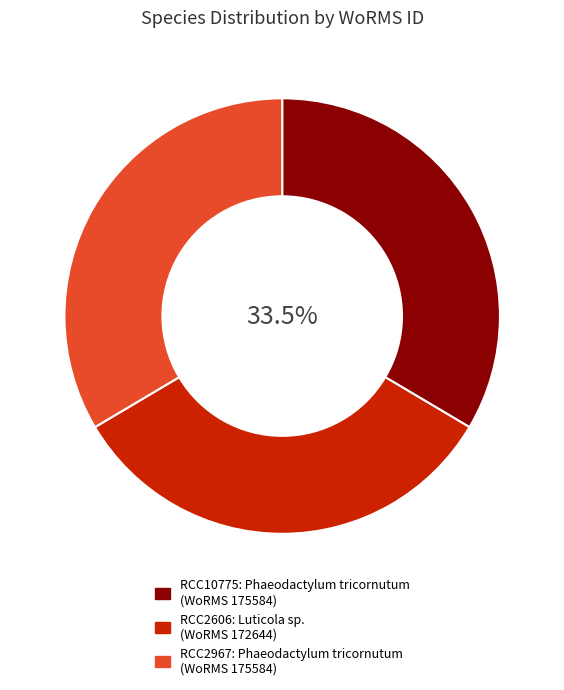

Does any single category account for the majority?

No